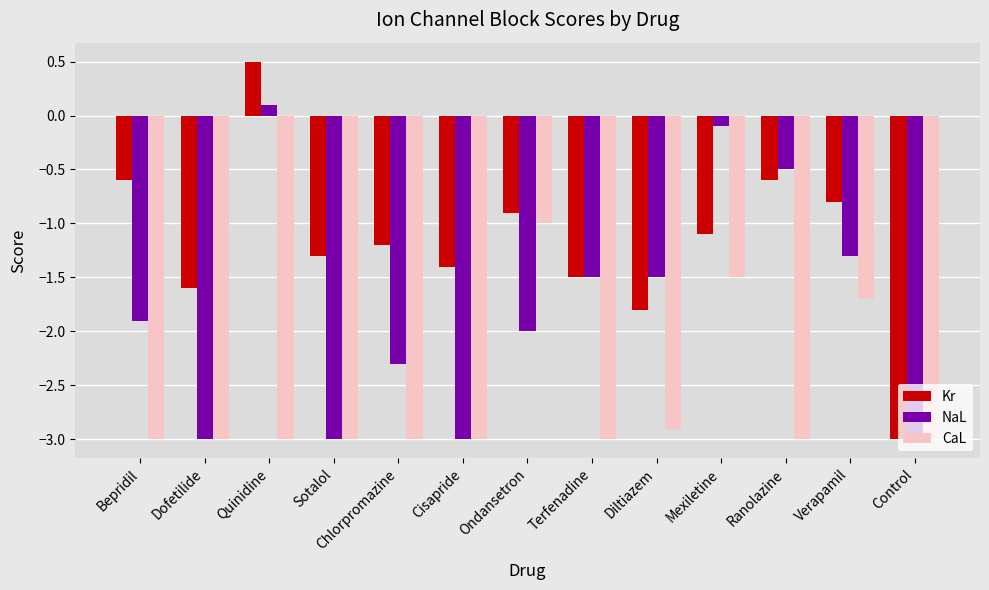

Rank the series by their average value, from highest to lowest.

Kr, NaL, CaL